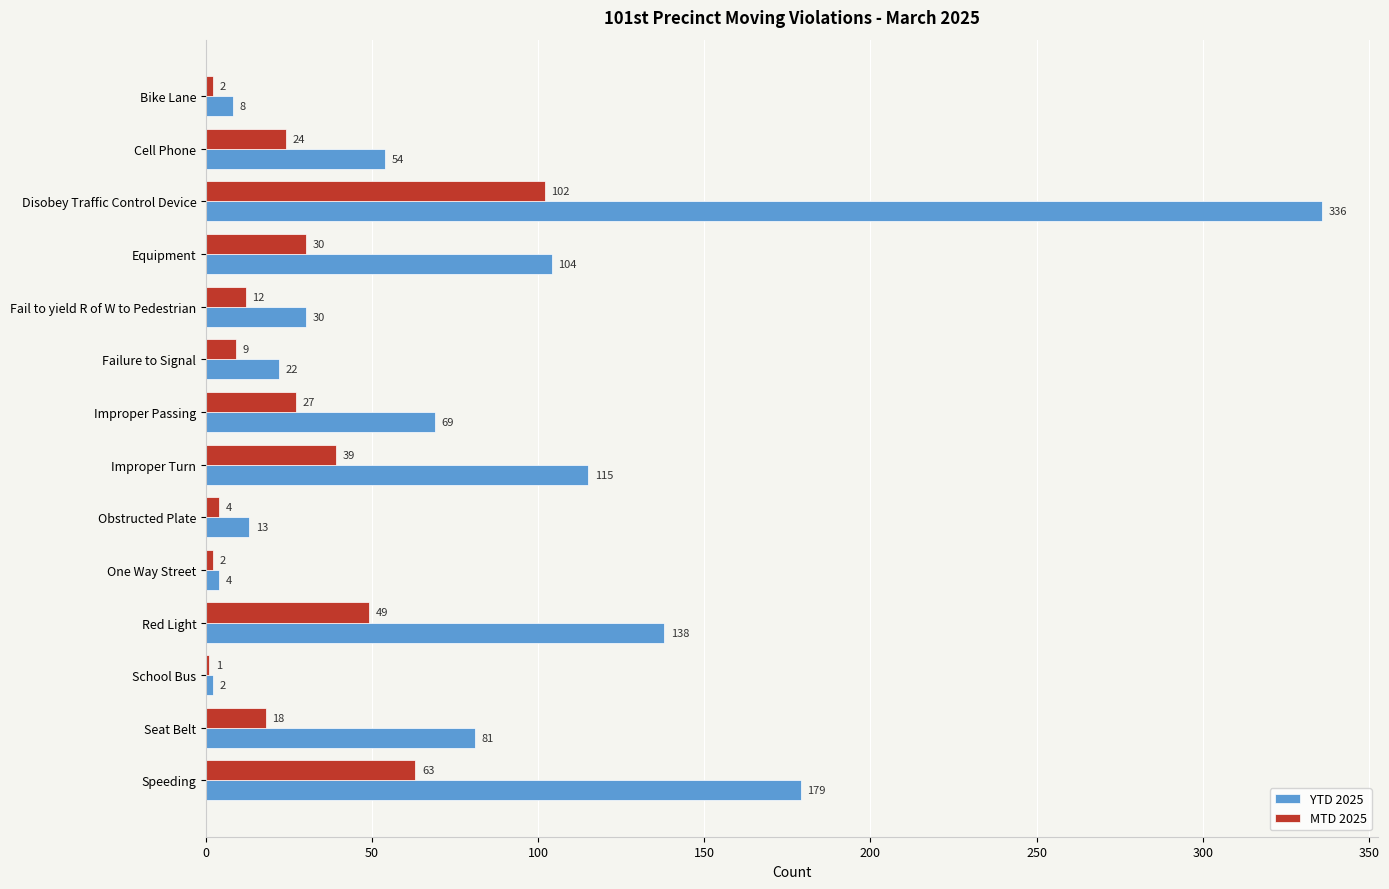

Which series has the largest total across all categories?

YTD 2025